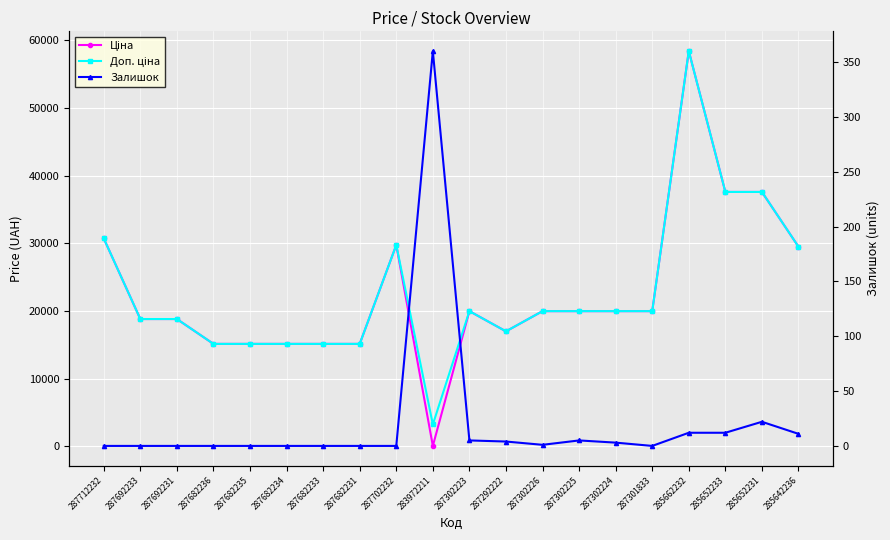

Is the value of Доп. ціна at 285642236 greater than the value of Ціна at 285652231?

No